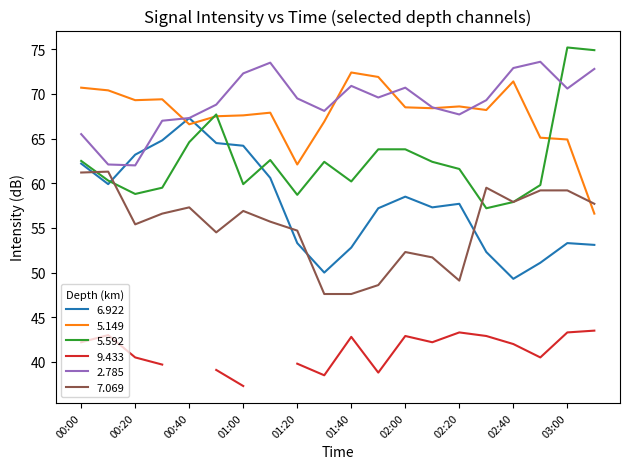

How many intersections are there between 5.592 and 2.785?

1